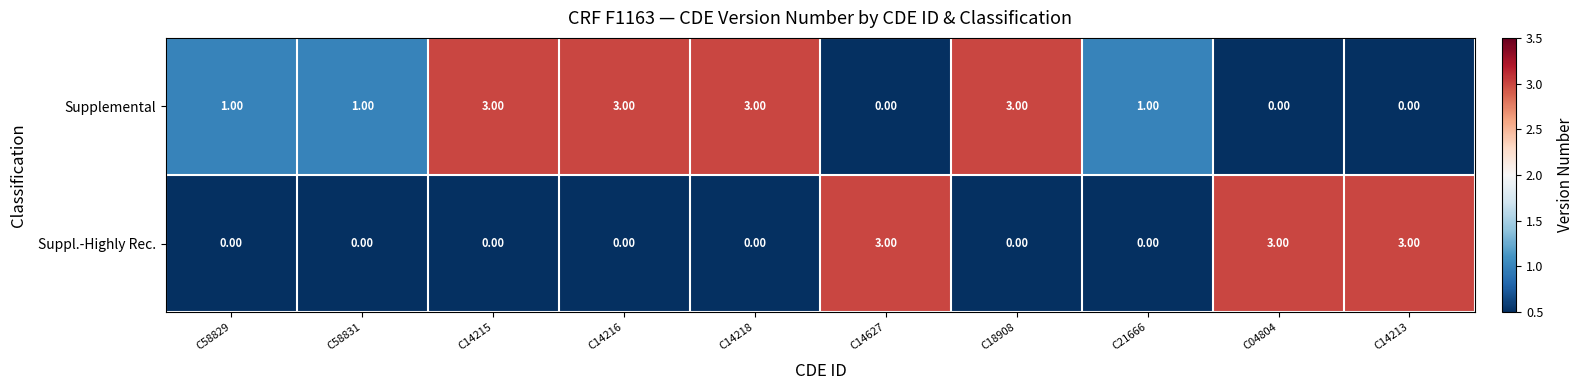

What is the sum of all Suppl.-Highly Rec. values?

9